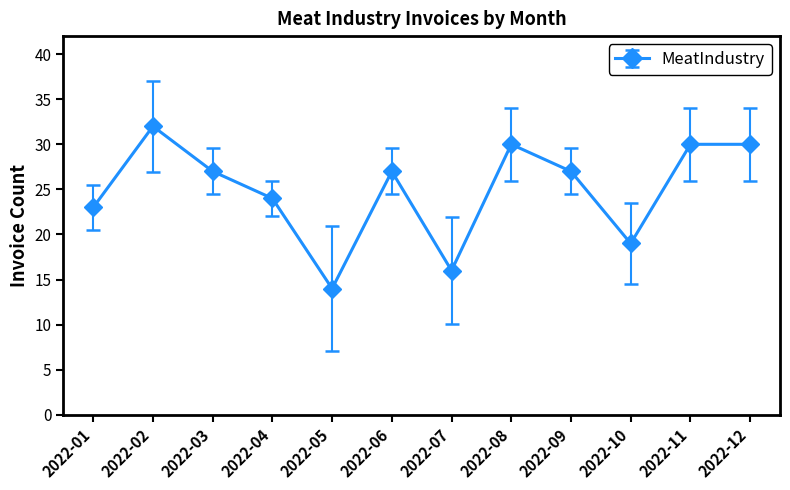

How many data points does each series have?

12